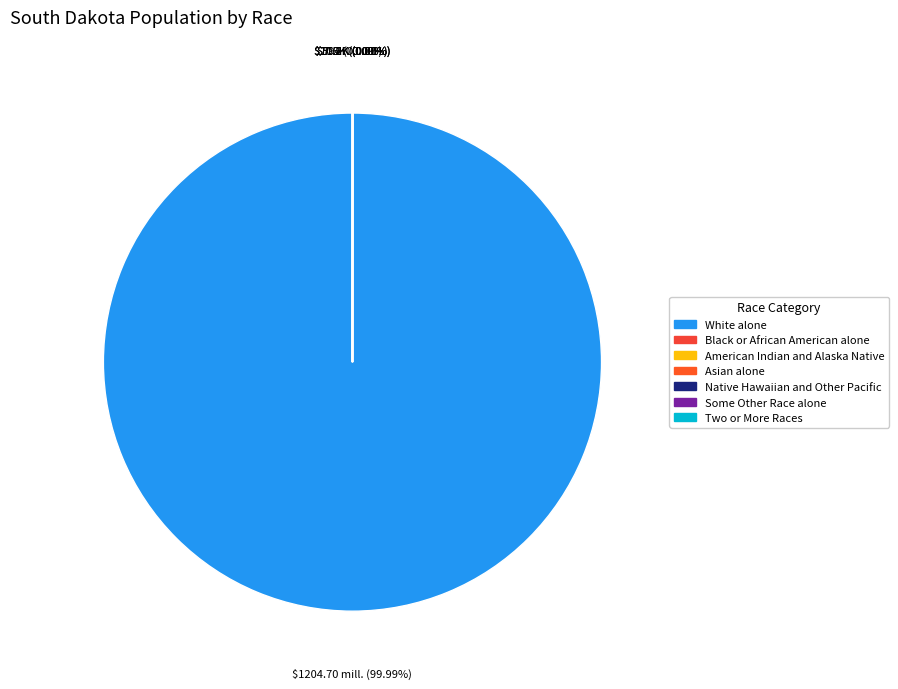

Which category accounts for the majority?

White alone